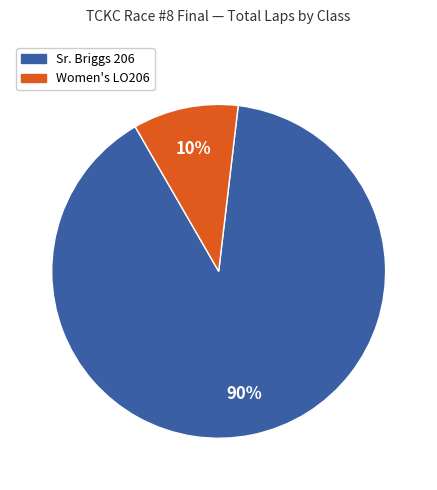

What is the smallest slice in the pie chart?

Women's LO206